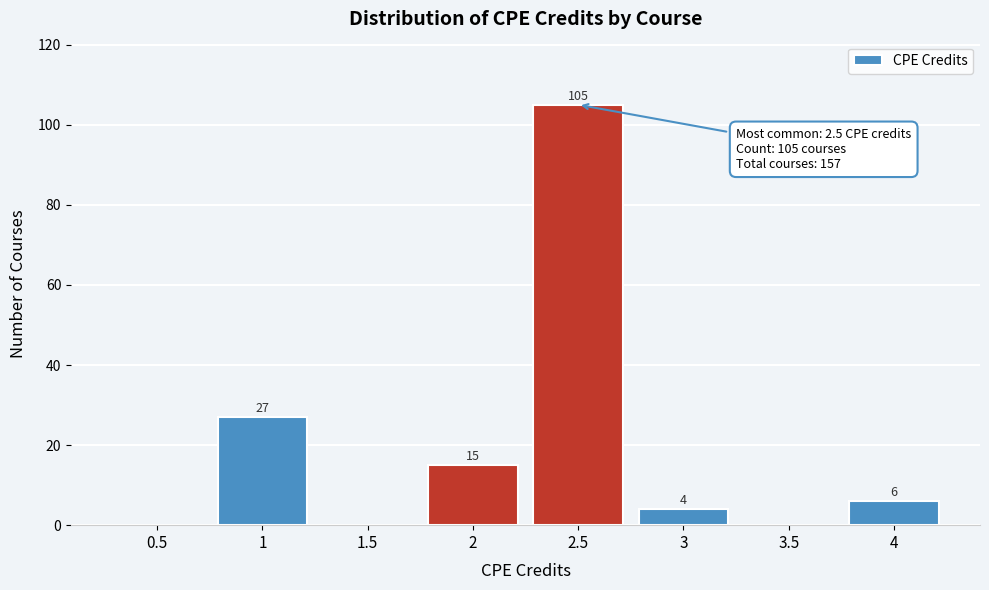

Reading left to right, transcribe all the data shown in this chart.

0.5=0	1=27	1.5=0	2=15	2.5=105	3=4	3.5=0	4=6